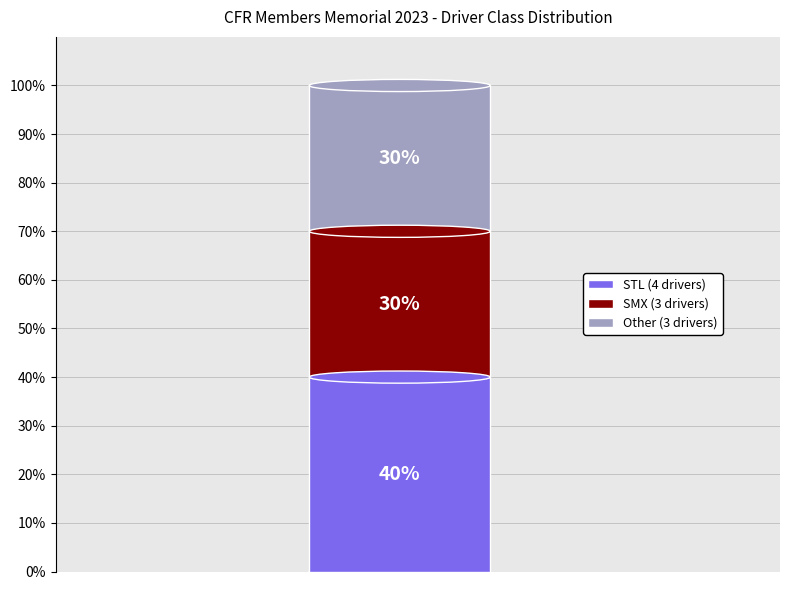

What percentage is the Other slice, to the nearest percent?

30%